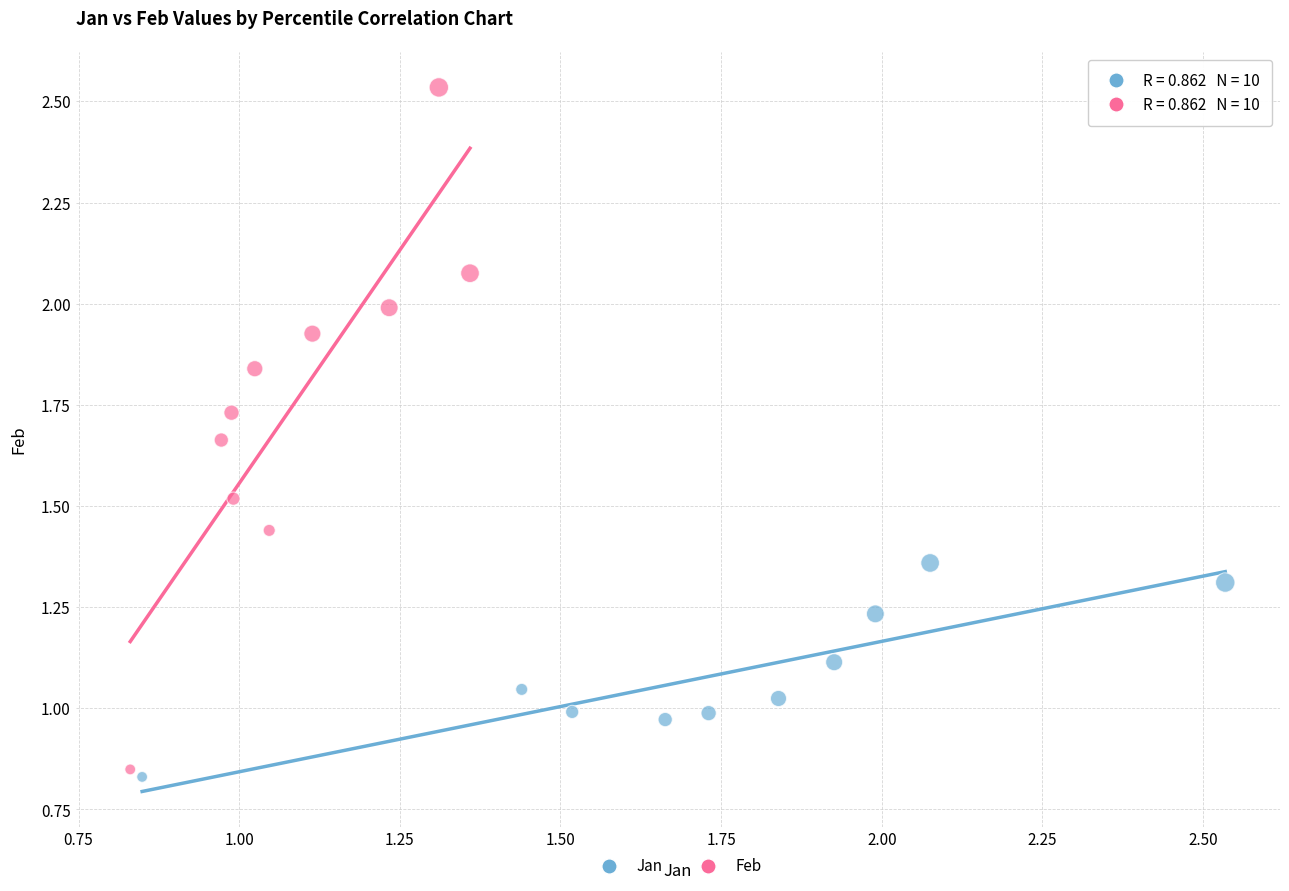

Which series reaches the maximum Y coordinate?

Feb